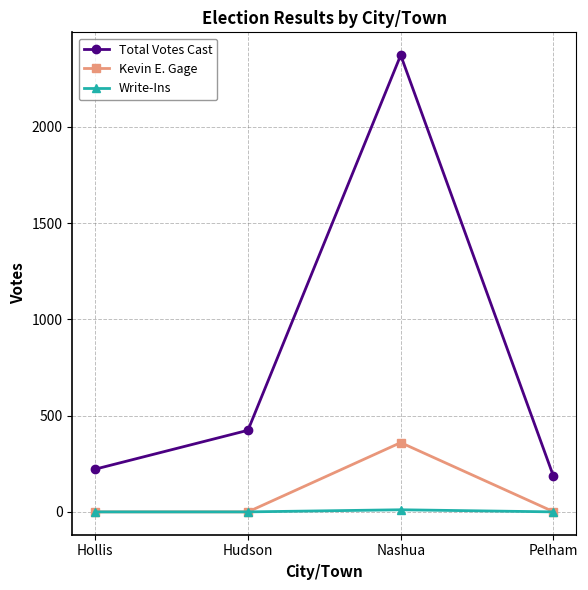

Rank the series by their maximum value, from lowest to highest.

Write-Ins, Kevin E. Gage, Total Votes Cast